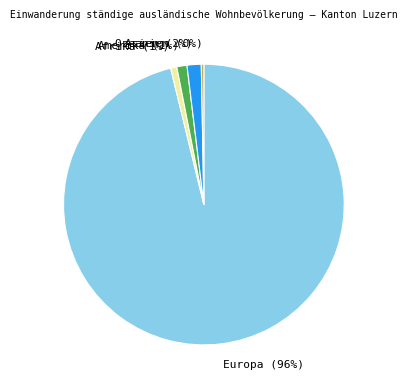

Which category has the biggest portion of the pie?

Europa